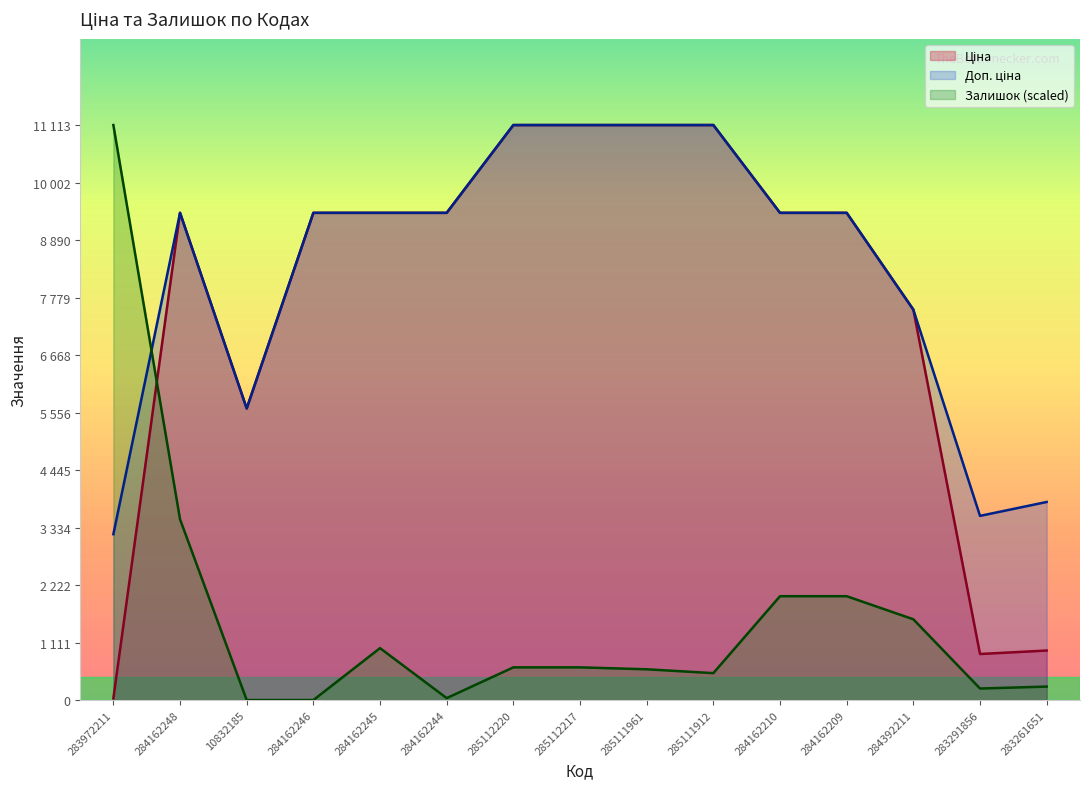

What is the approximate value of Ціна at 284162245?

9416.9